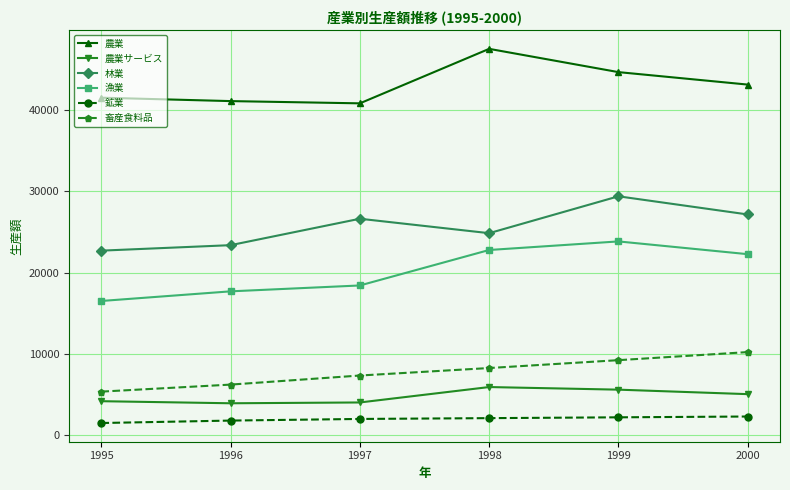

Rank the series by their maximum value, from highest to lowest.

農業, 林業, 漁業, 畜産食料品, 農業サービス, 鉱業